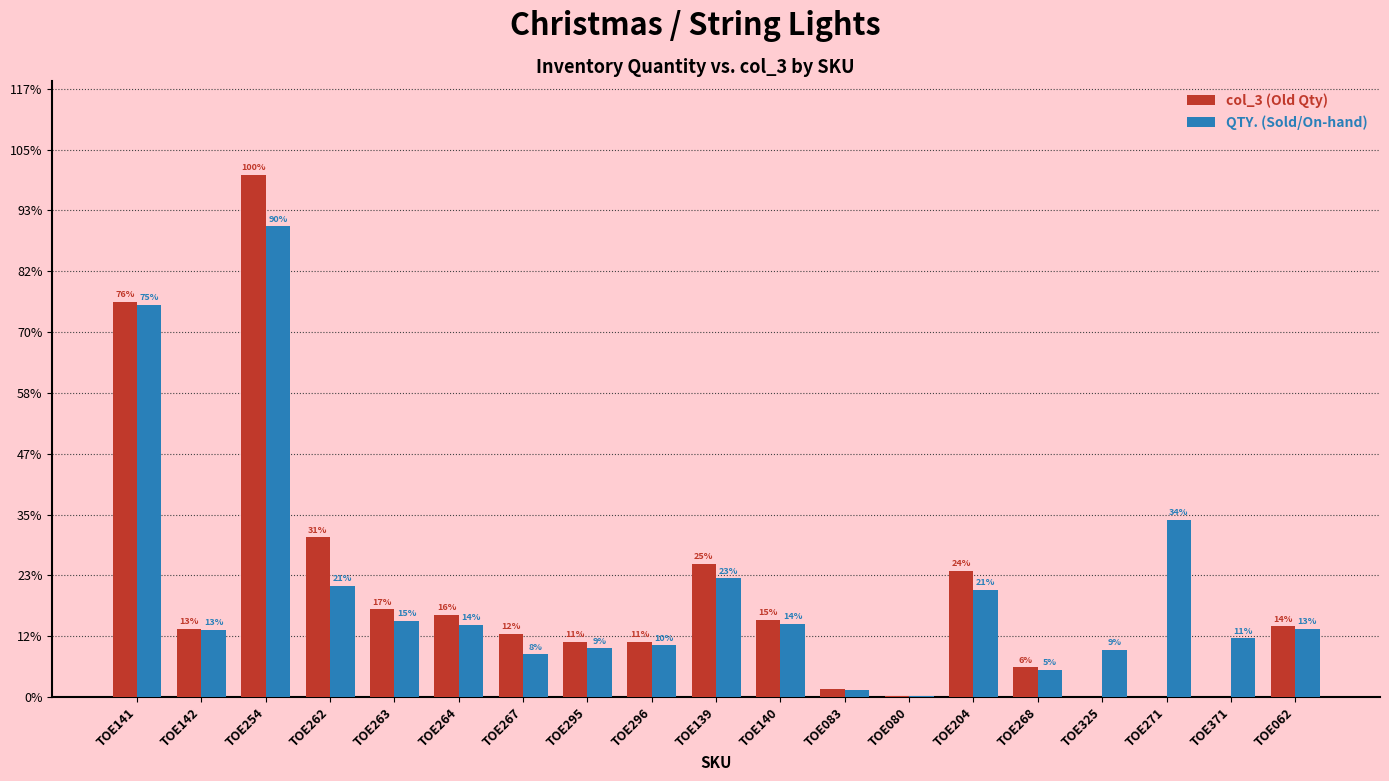

What position from the left is TOE267?

7